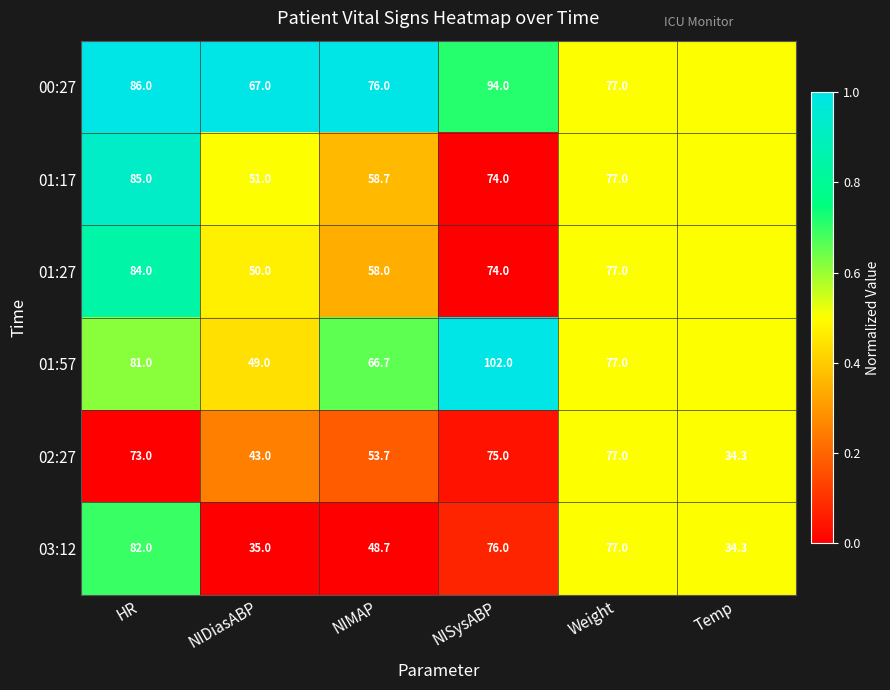

What is the total value across all series at Weight?

462.0